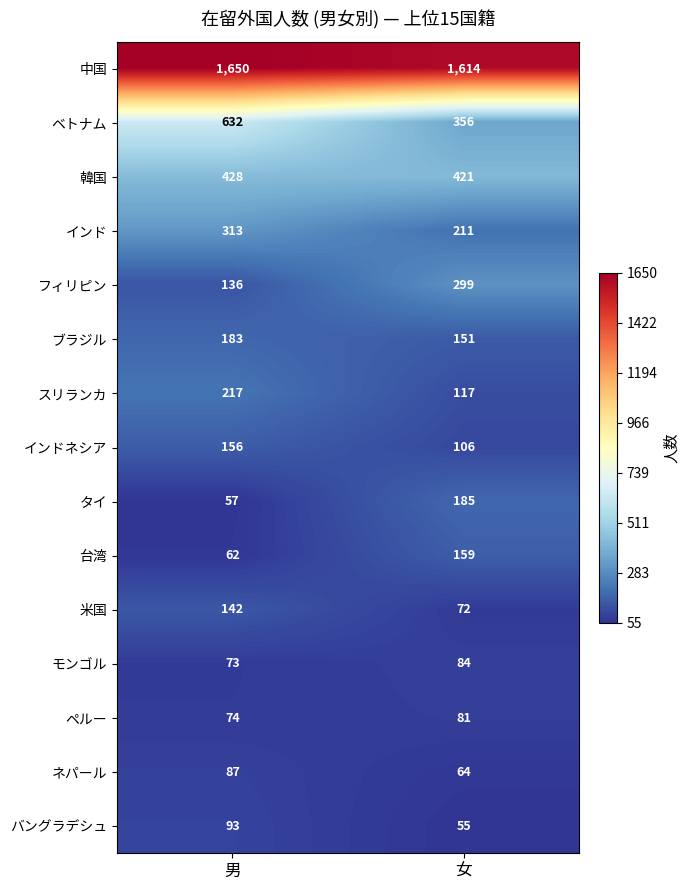

Between 男 and 女, which series saw the biggest shift?

ベトナム